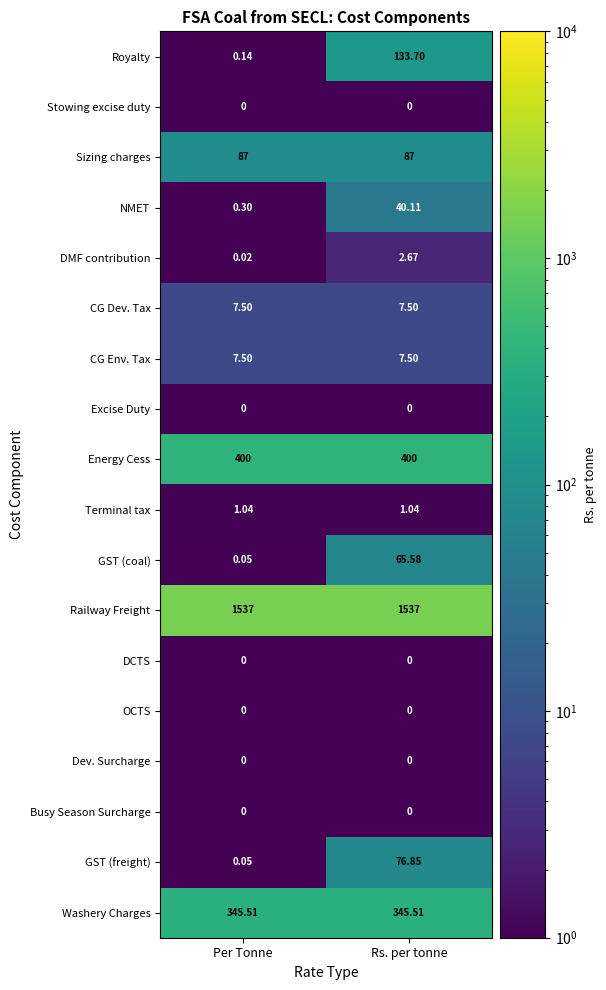

Between Per Tonne and Rs. per tonne, which series saw the biggest shift?

Royalty